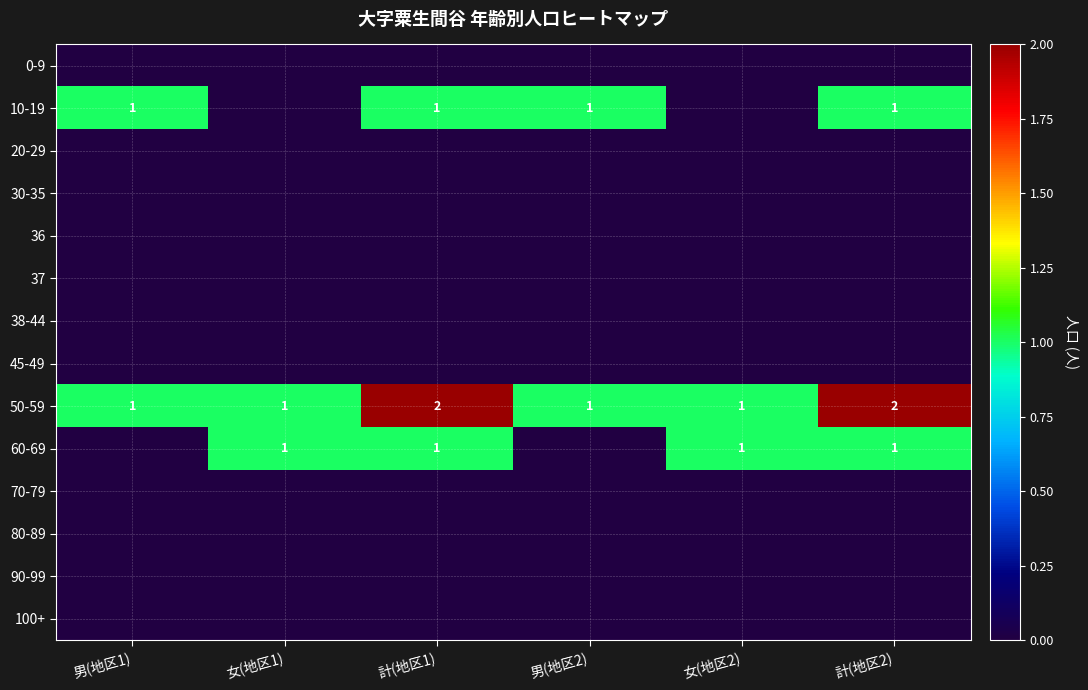

Between 女(地区2) and 計(地区2), which series saw the biggest shift?

10-19